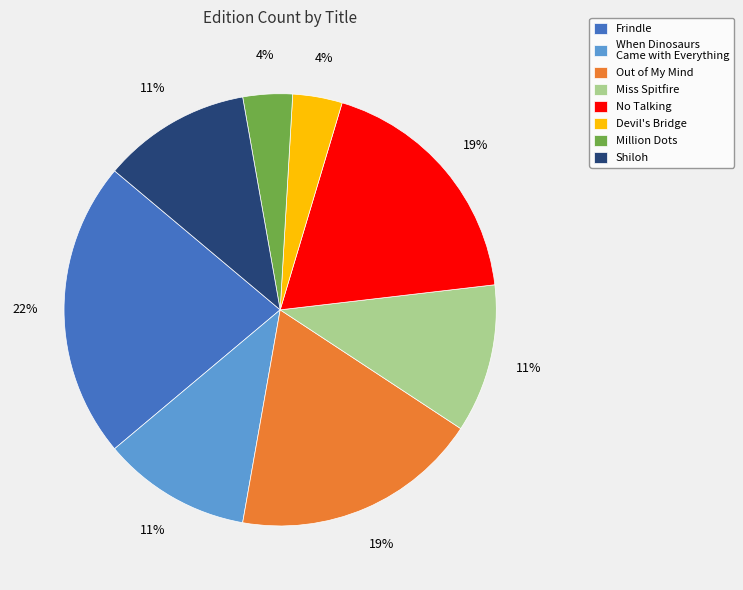

To the nearest percent, what portion does Million Dots represent?

4%